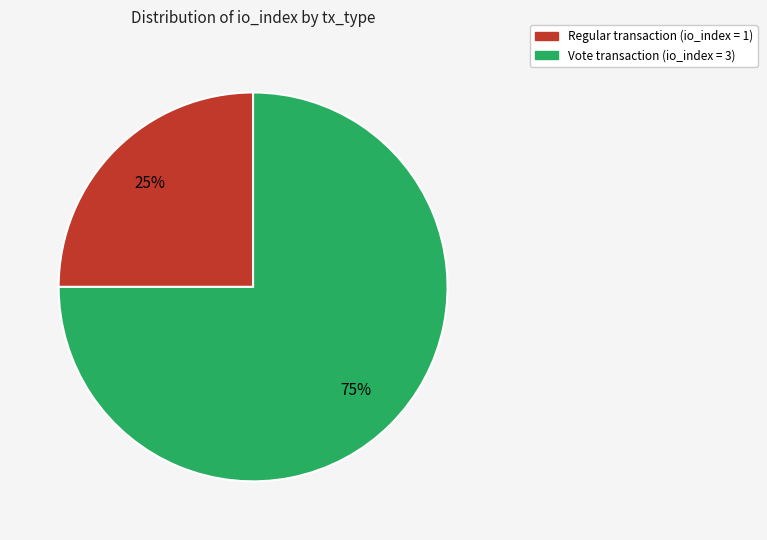

Is there any slice that represents more than half of the pie?

Yes